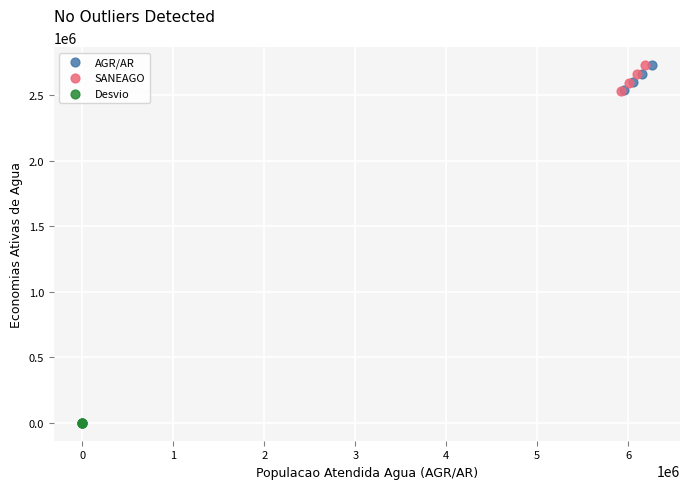

Which series contains the lowest Y value?

Desvio